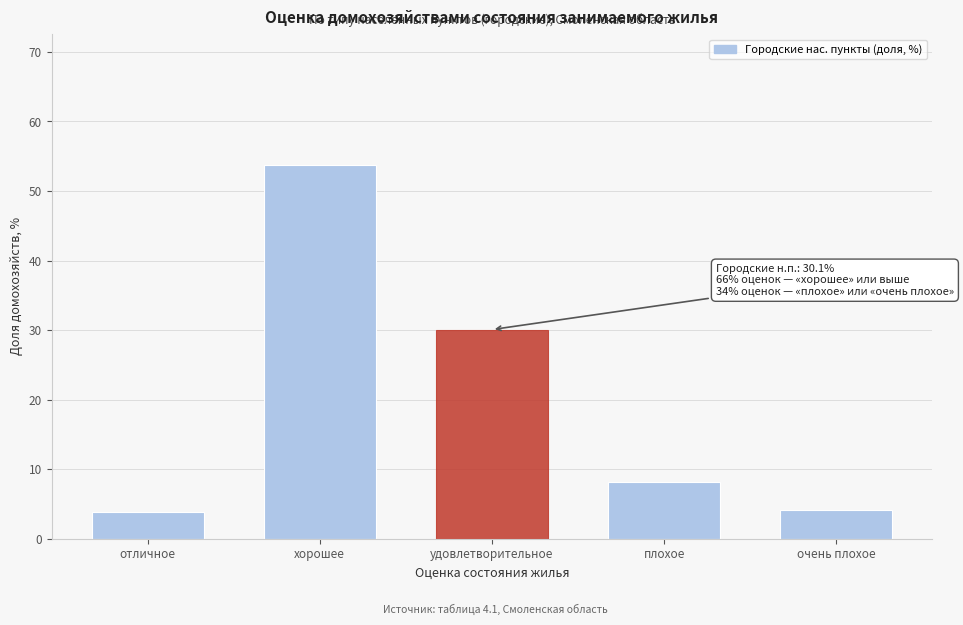

Reading left to right, list all the values displayed in this chart.

3.8	53.8	30.1	8.2	4.1